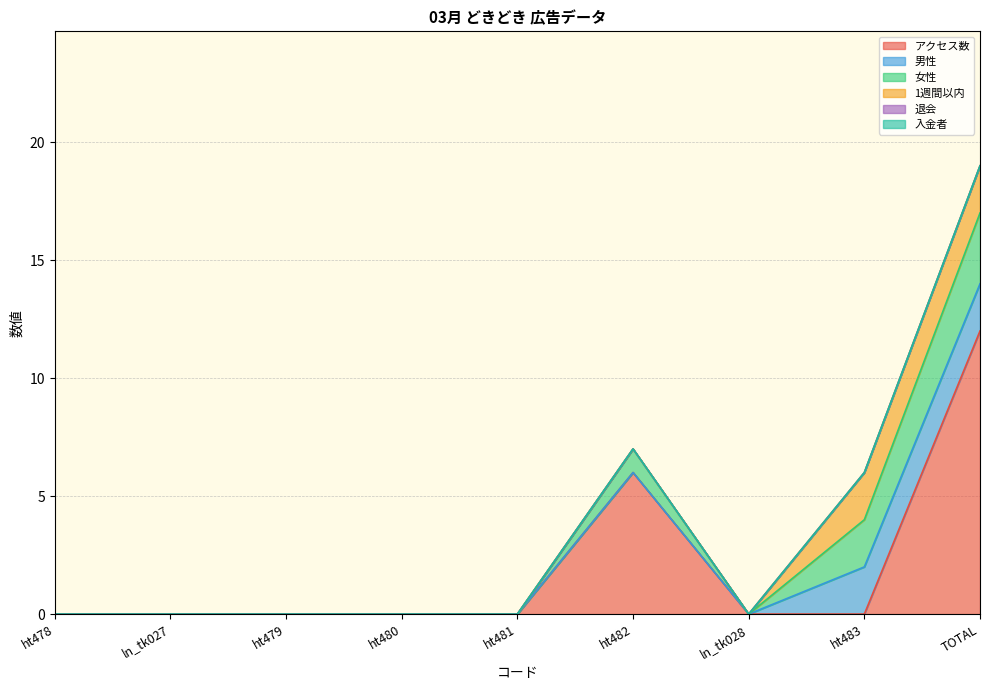

What are all the series names shown in the legend?

アクセス数, 男性, 女性, 1週間以内, 退会, 入金者